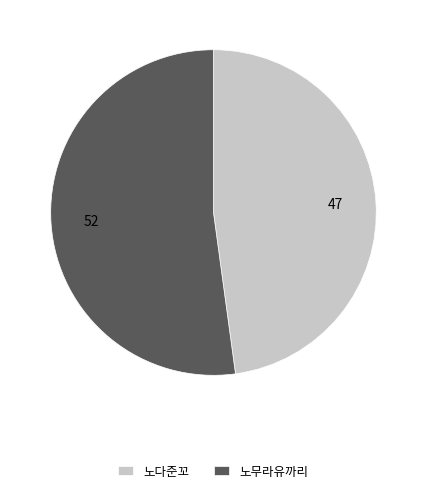

Combined, do 노다준꼬 and 노무라유까리 account for over 50%?

Yes